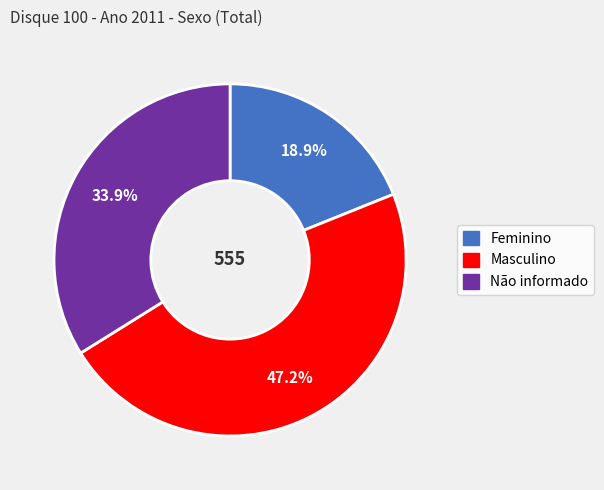

To the nearest percent, what is the combined percentage of Masculino and Feminino?

66%